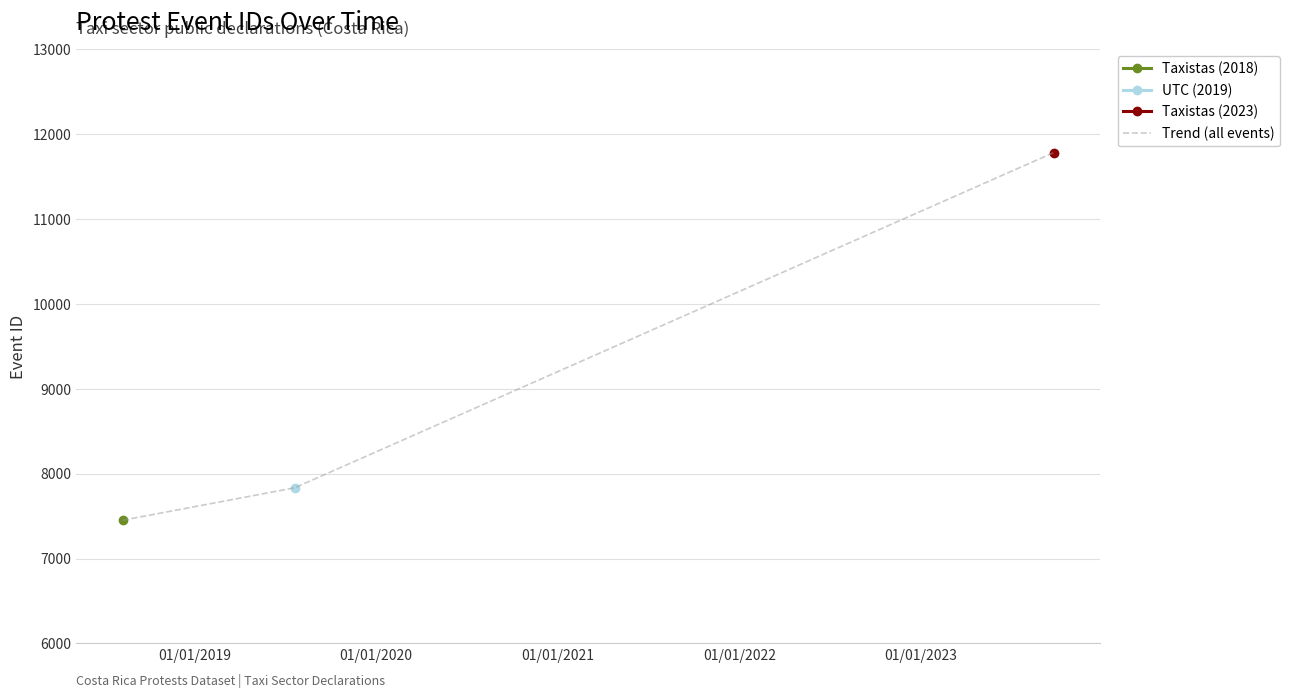

What is the minimum value for Trend (all events)?

7451